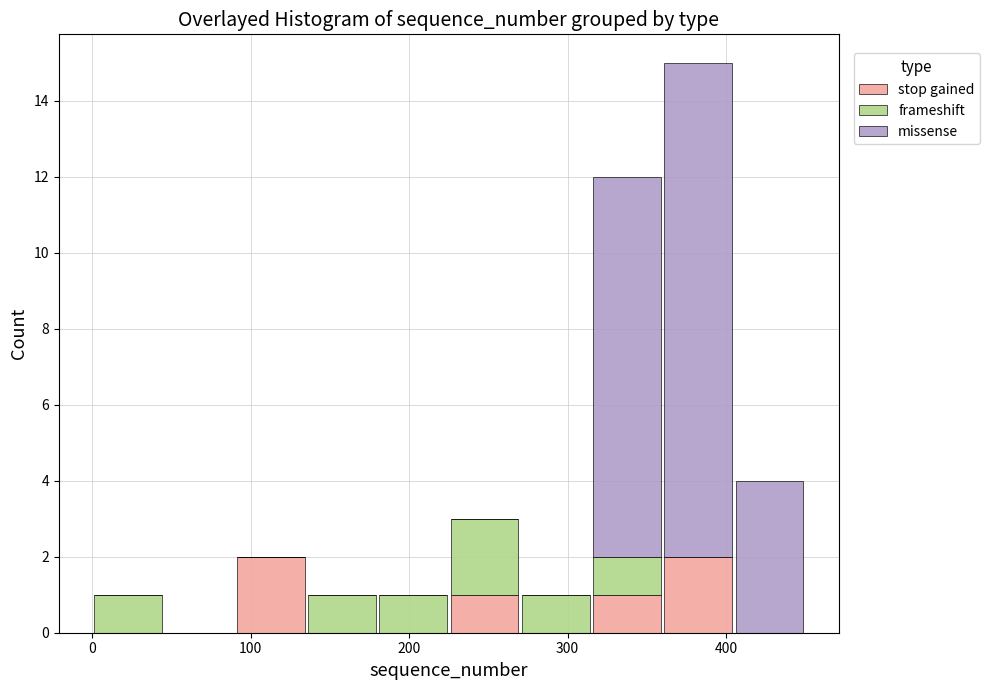

What is the total height of the stacked bar covering 270 to 315 on the x-axis? Neither the bar edges nor the heights are printed on the chart, so give them approximately, as read against the axes.

1